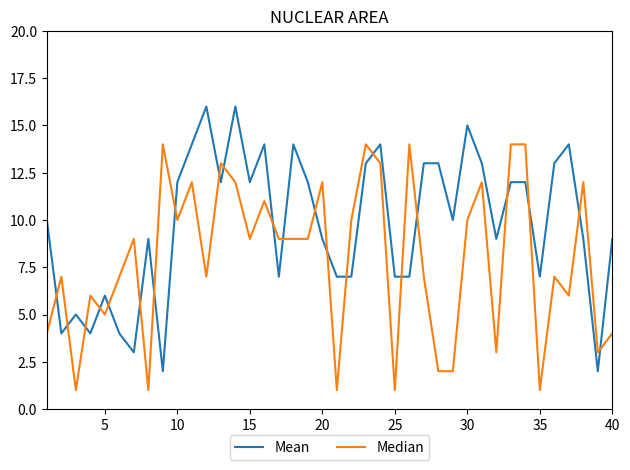

Which series has the widest spread of values?

Mean